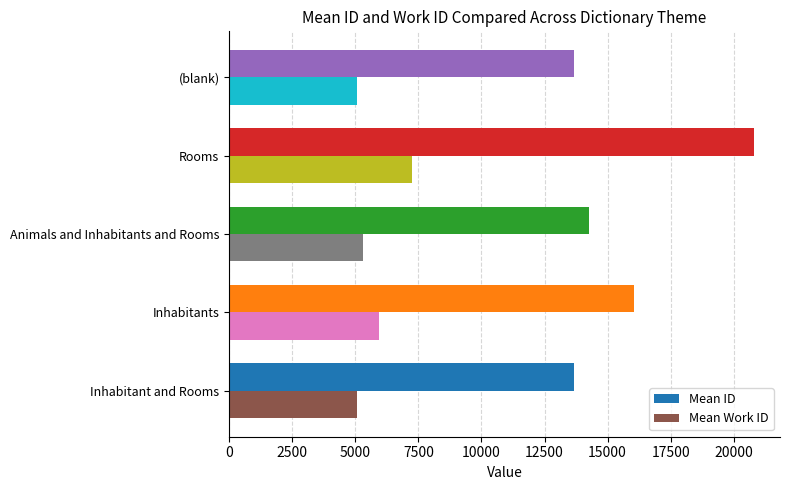

What value does the Mean ID series have at (blank)?

13675.0